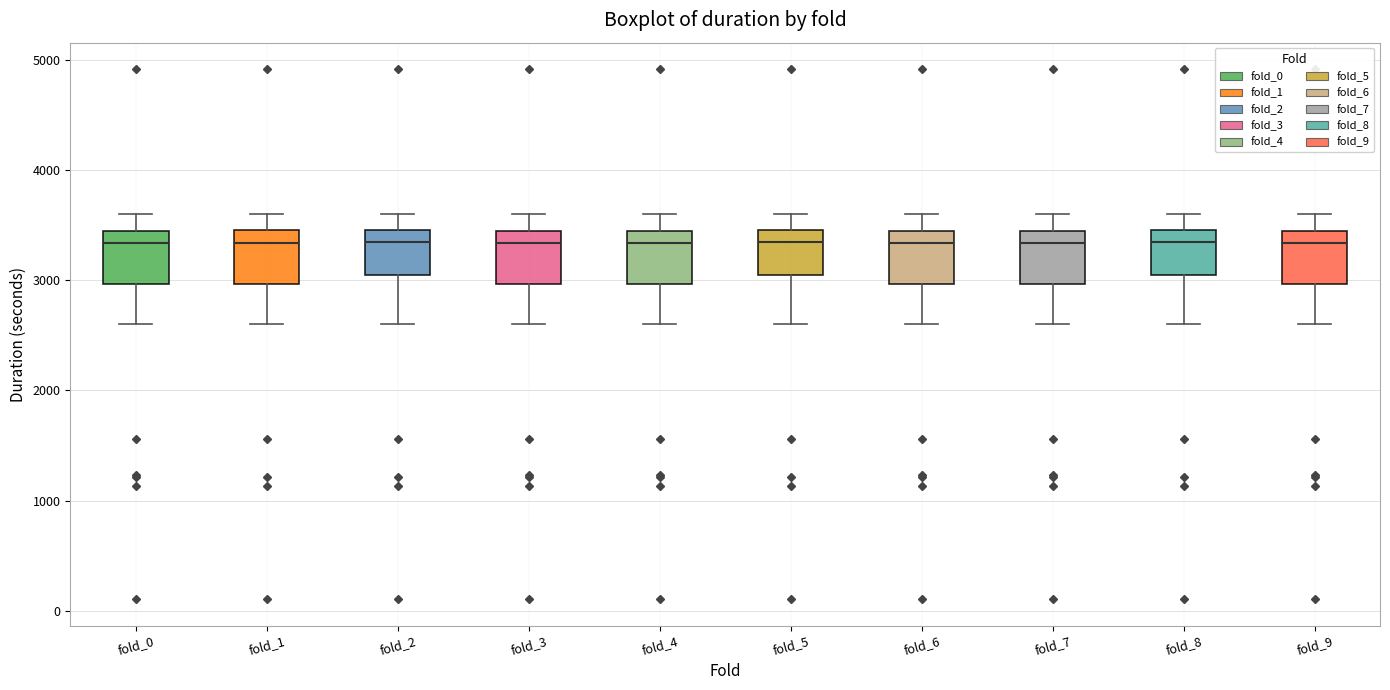

Reading left to right, transcribe this box plot: for each box, give where its median line is, the range the box spans, and where its two whiskers end, as read against the y-axis. The values are not printed on the chart, so give them approximately, as read against the axis.

fold_0: median 3300, box 3000 to 3400, whiskers 2600 to 3600
fold_1: median 3300, box 3000 to 3400, whiskers 2600 to 3600
fold_2: median 3300, box 3000 to 3400, whiskers 2600 to 3600
fold_3: median 3300, box 3000 to 3400, whiskers 2600 to 3600
fold_4: median 3300, box 3000 to 3400, whiskers 2600 to 3600
fold_5: median 3300, box 3000 to 3400, whiskers 2600 to 3600
fold_6: median 3300, box 3000 to 3400, whiskers 2600 to 3600
fold_7: median 3300, box 3000 to 3400, whiskers 2600 to 3600
fold_8: median 3300, box 3000 to 3400, whiskers 2600 to 3600
fold_9: median 3300, box 3000 to 3400, whiskers 2600 to 3600